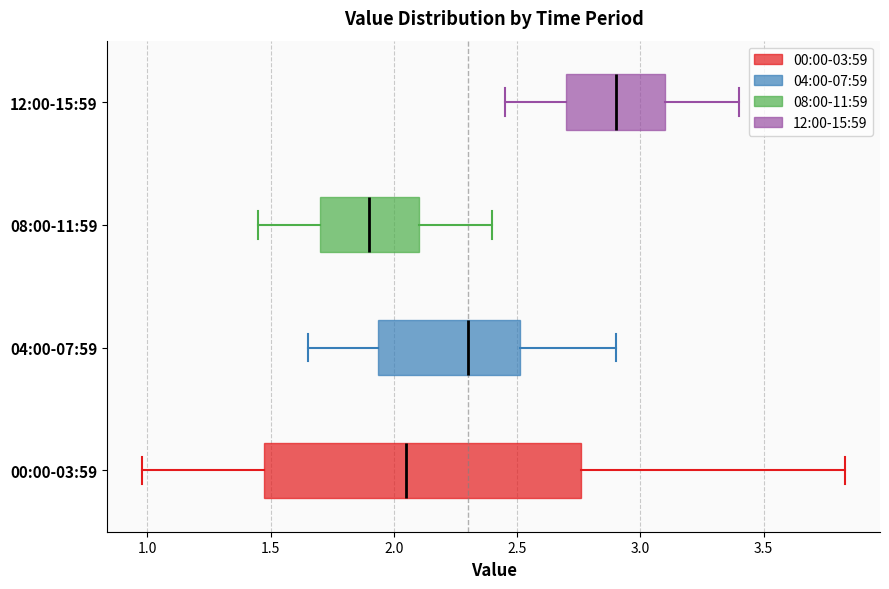

Comparing the boxes themselves (not the whiskers), which one is the widest?

00:00-03:59